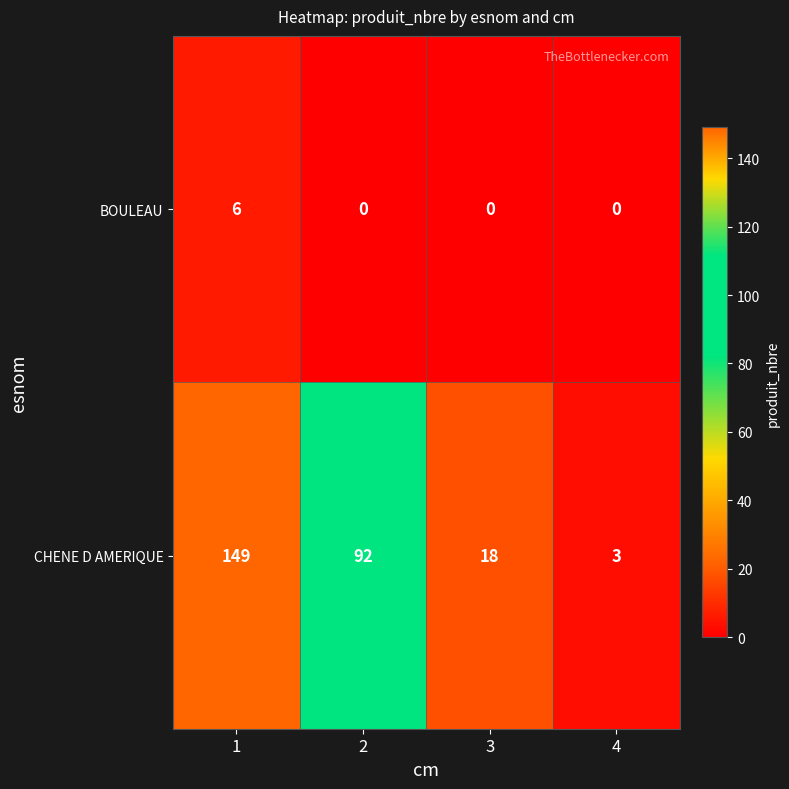

True or false: CHENE D AMERIQUE has a value of 149 at 1.

True